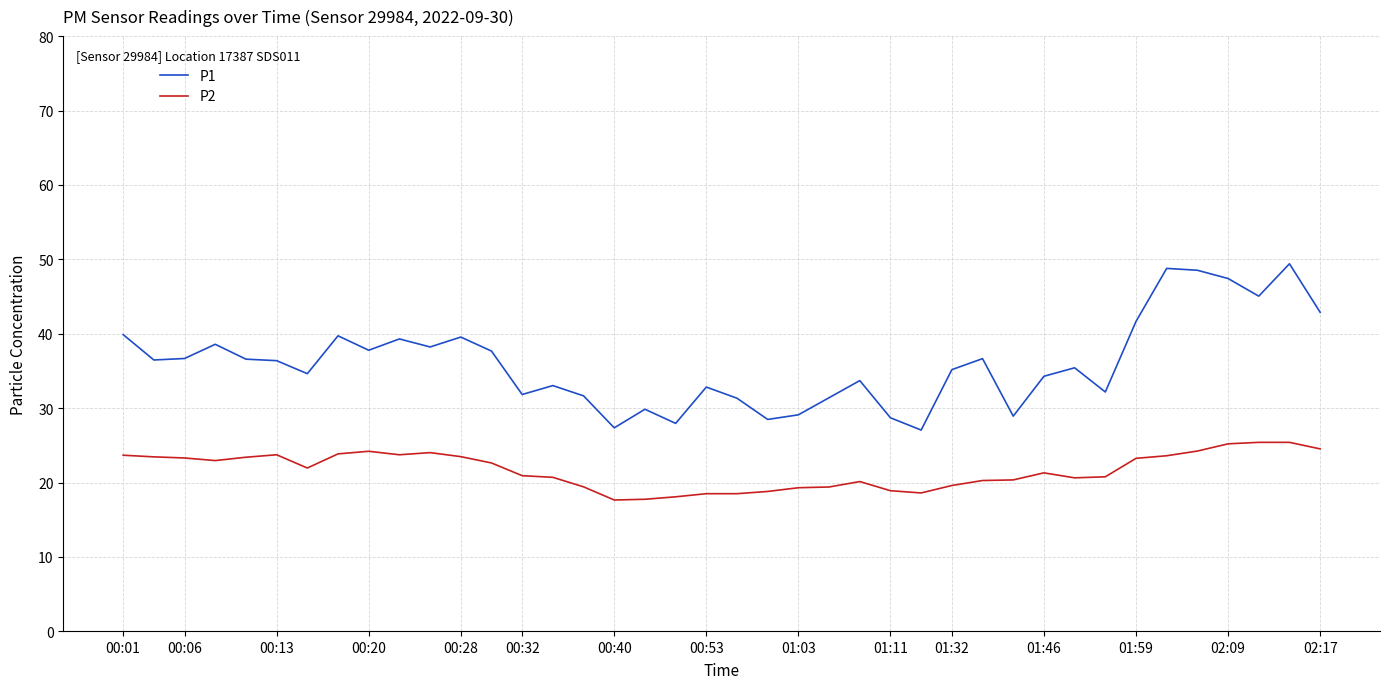

List the series in order of their peak value, highest first.

P1, P2